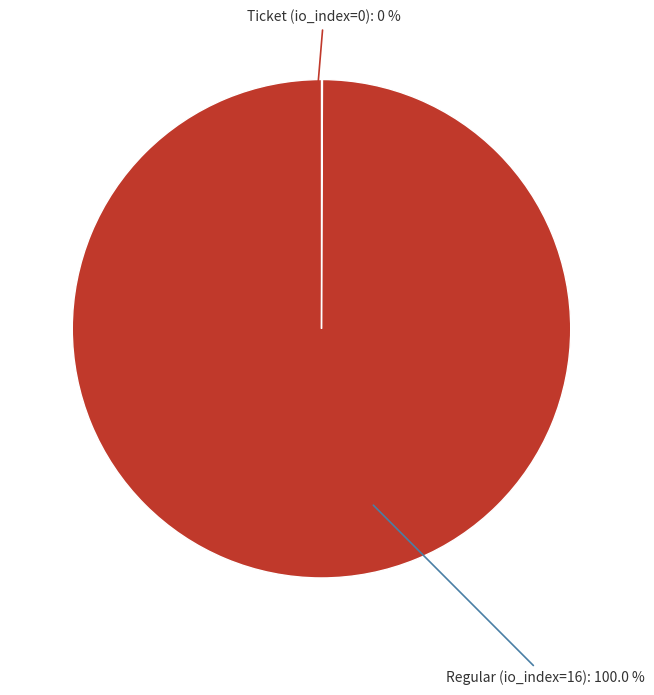

Which category has the biggest portion of the pie?

Regular (io_index=16)